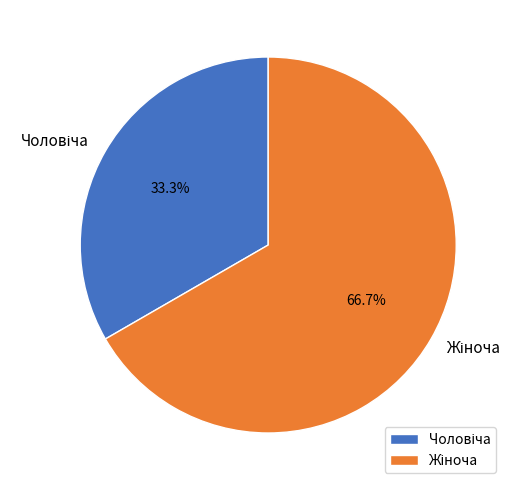

Is there a majority slice in this chart?

Yes